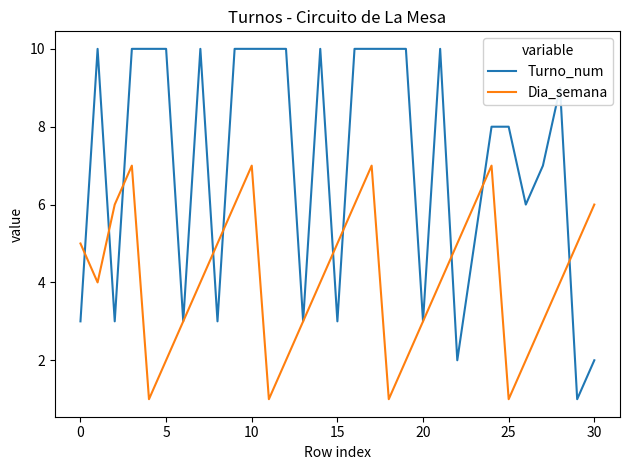

Rank the series by their average value, from highest to lowest.

Turno_num, Dia_semana